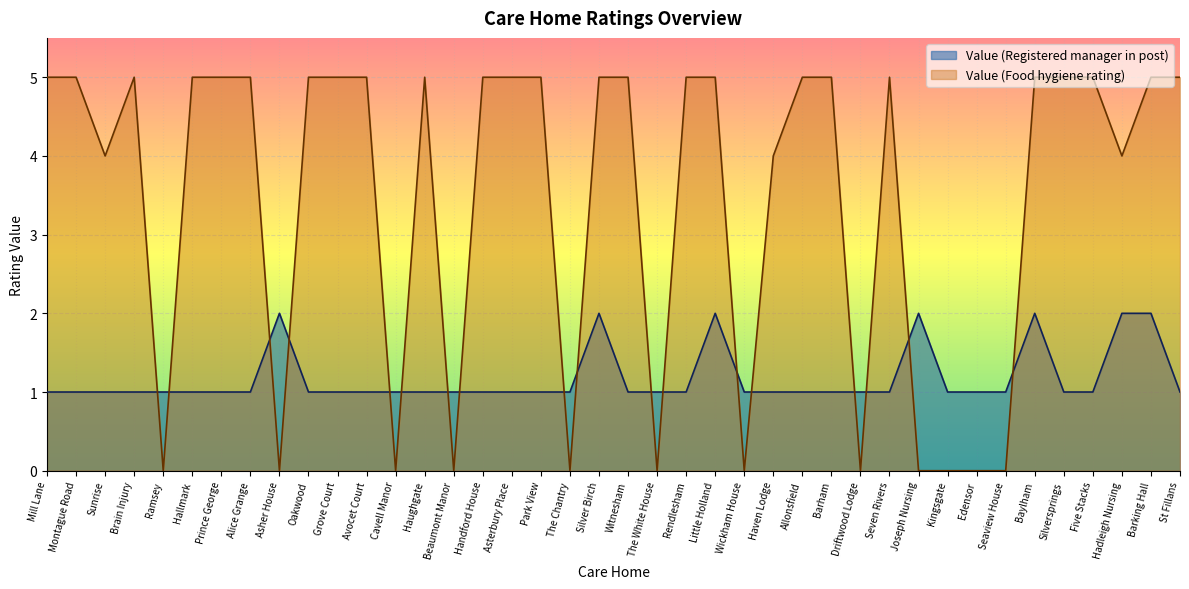

What is the label of the 1st point from the right?

St Fillans